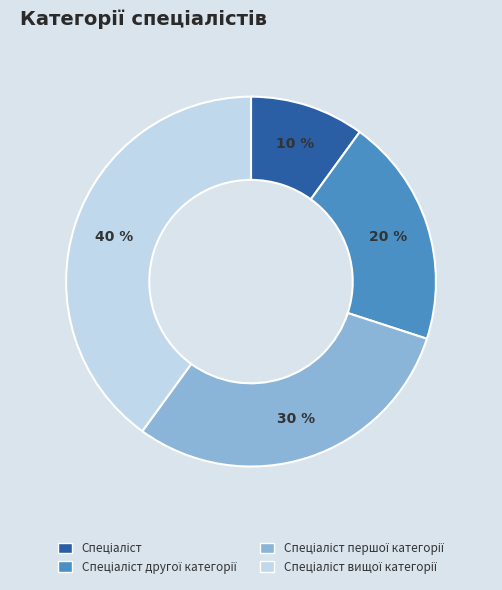

To the nearest percent, what is the average slice percentage?

25%